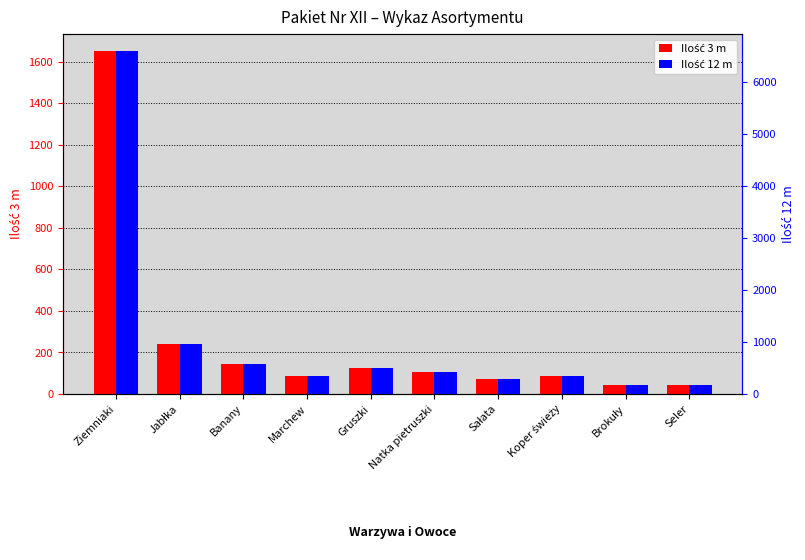

What is the highest value of the Ilość 12 m series?

6600.0